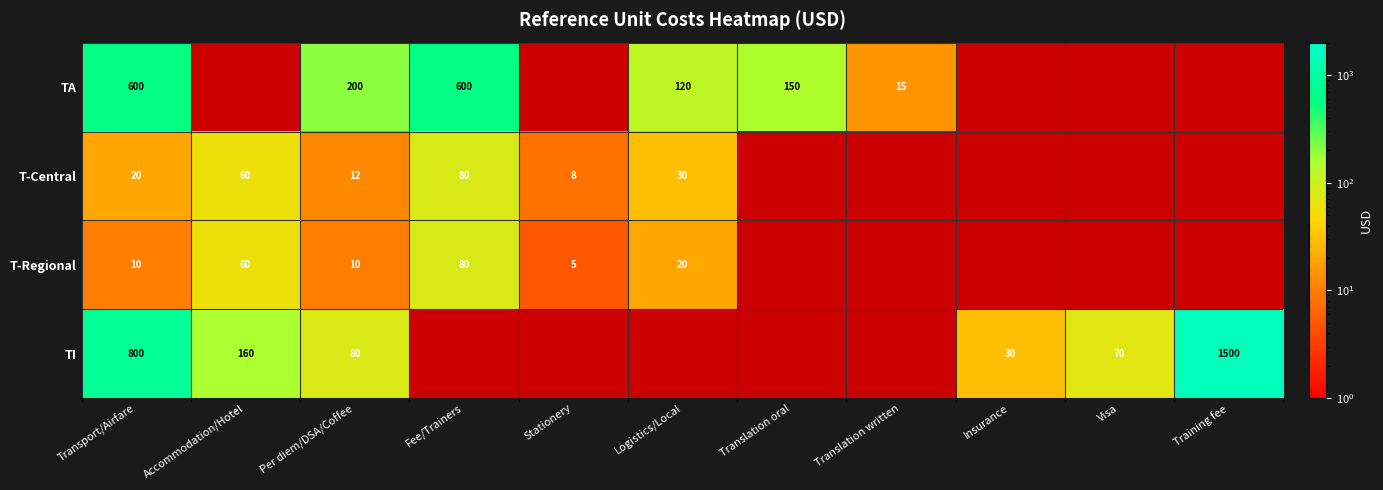

What is the total value across all series at Per diem/DSA/Coffee?

302